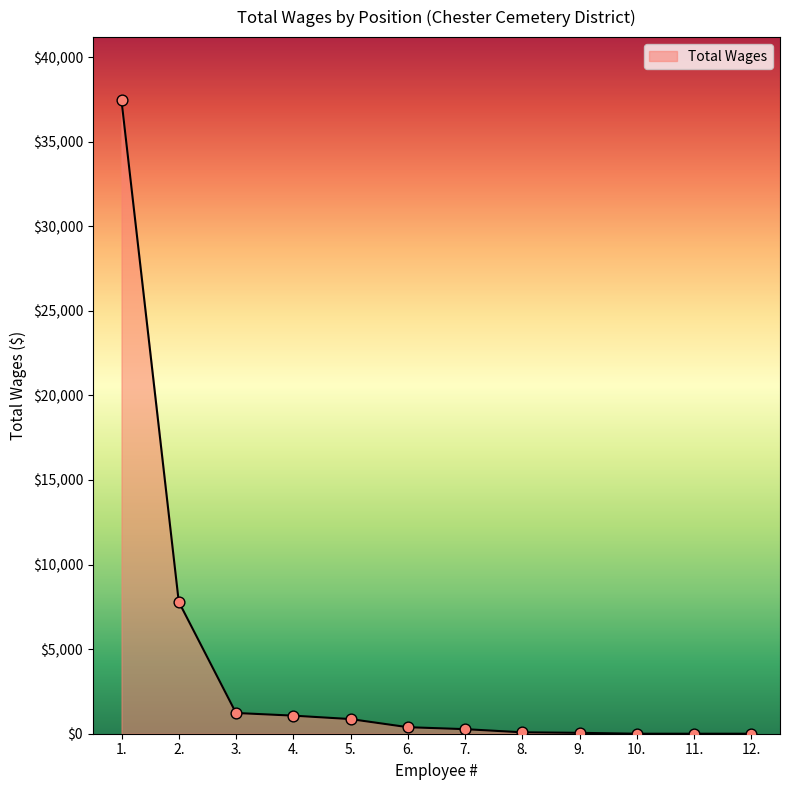

Approximately how many times larger is the value at 7. compared to 4.?

0.3